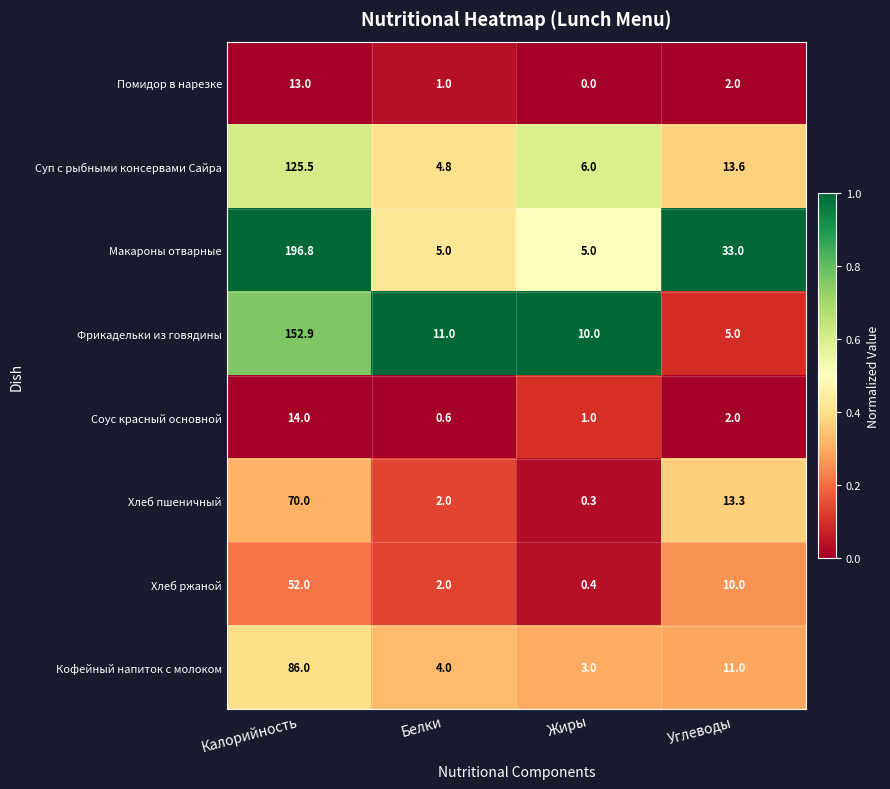

What is the approximate value of Кофейный напиток с молоком at Жиры?

3.0